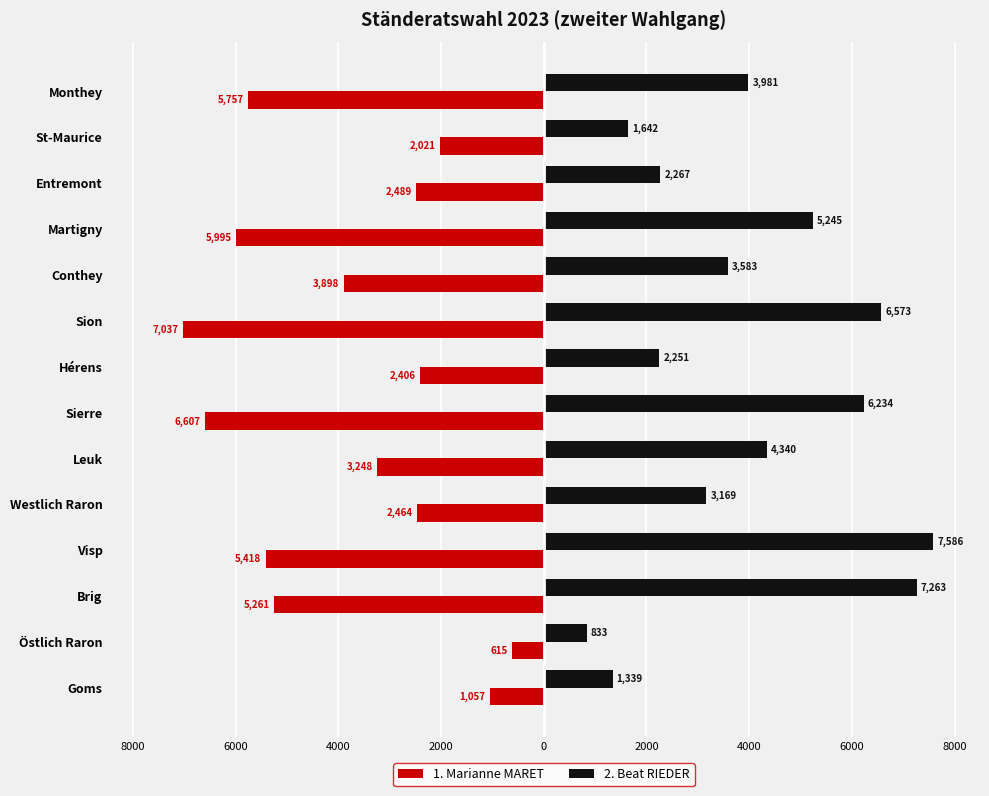

What is the maximum value for 1. Marianne MARET?

-615